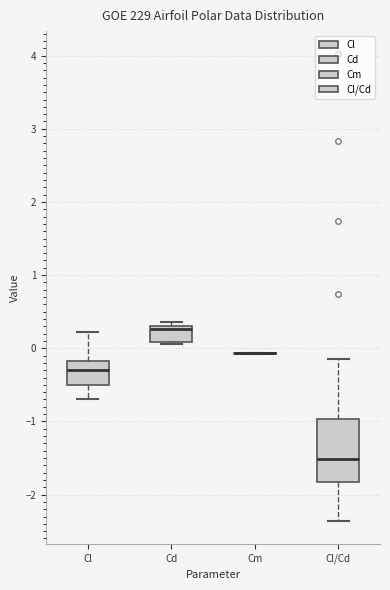

Which box is the tallest, from its lower edge to its upper edge?

Cl/Cd